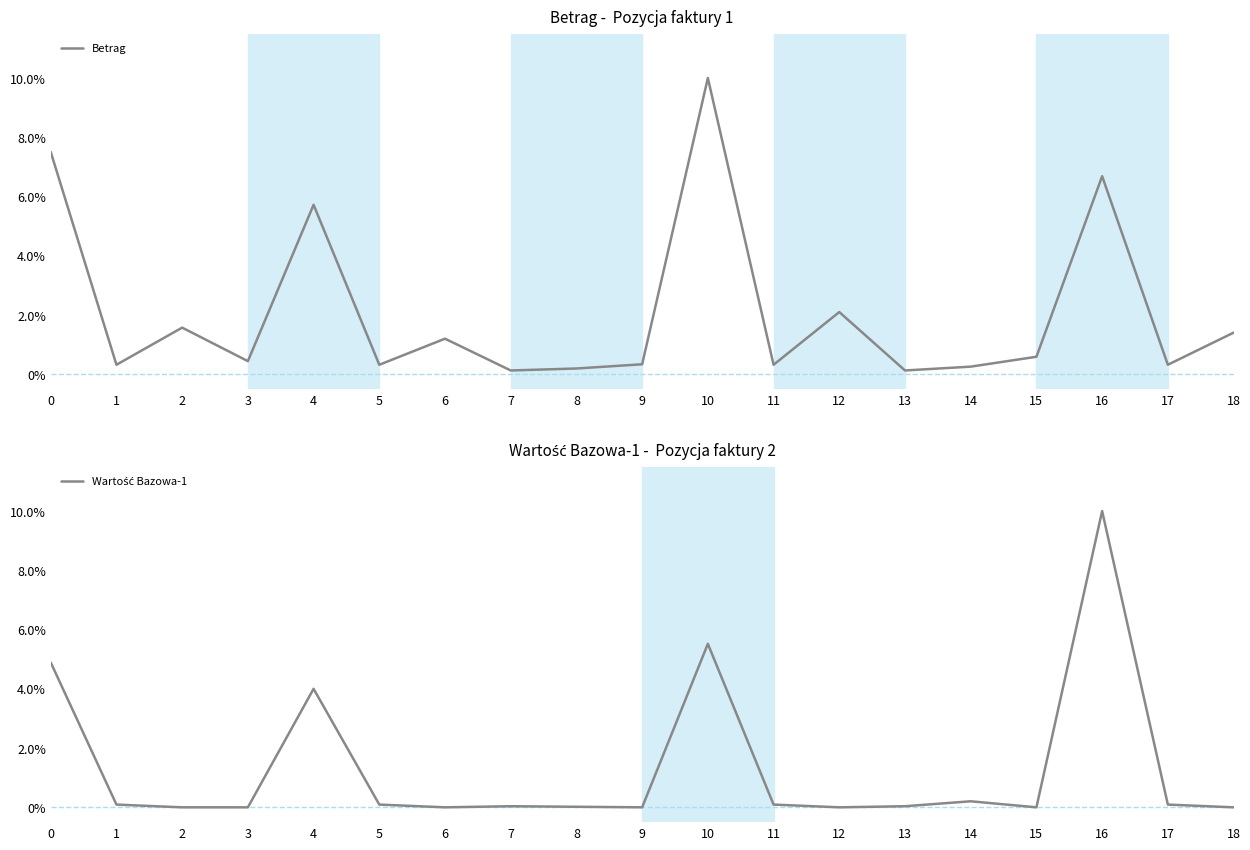

Reading left to right, list all the values displayed in this chart.

Betrag: 0.1	0.0	0.0	0.0	0.1	0.0	0.0	0.0	0.0	0.0	0.1	0.0	0.0	0.0	0.0	0.0	0.1	0.0	0.0
Wartość Bazowa-1: 0.0	0.0	0.0	0.0	0.0	0.0	0.0	0.0	0.0	0.0	0.1	0.0	0.0	0.0	0.0	0.0	0.1	0.0	0.0